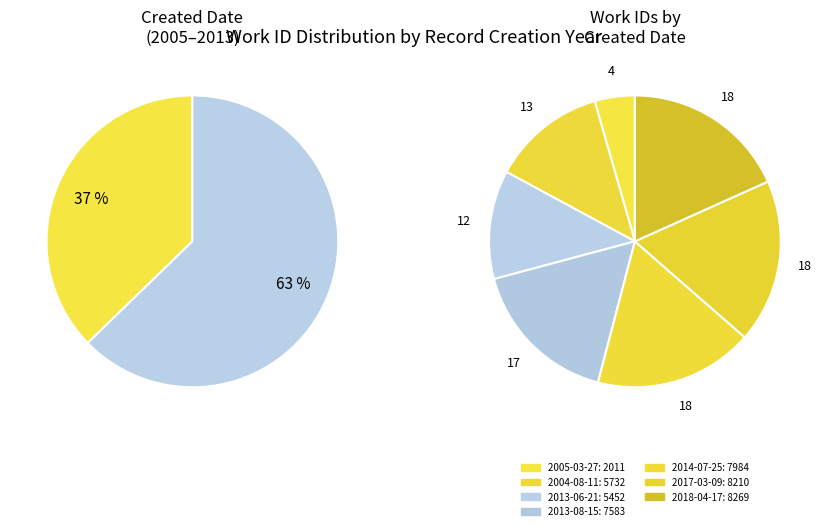

What percentage is NOT represented by 2017-03-09?

81.9%